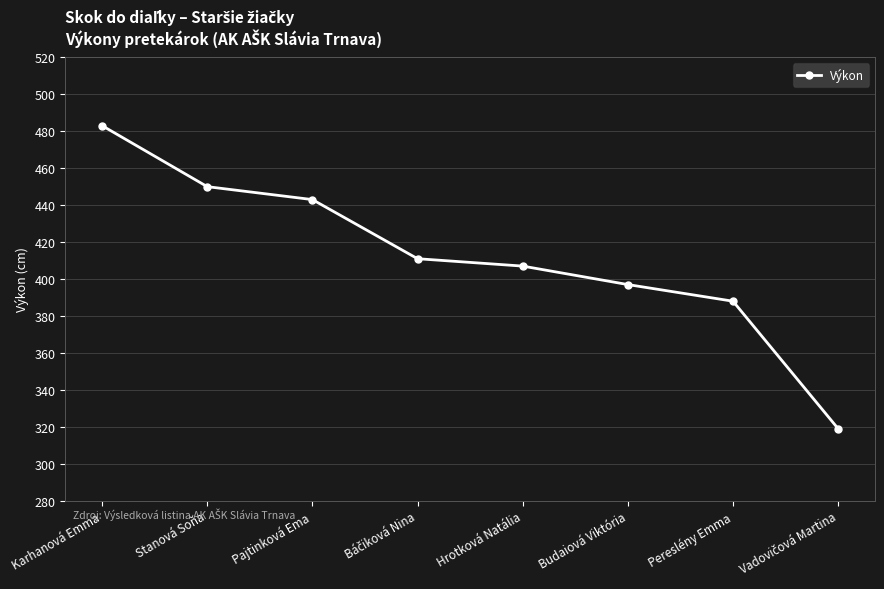

Which category has the highest value across all series?

Karhanová Emma